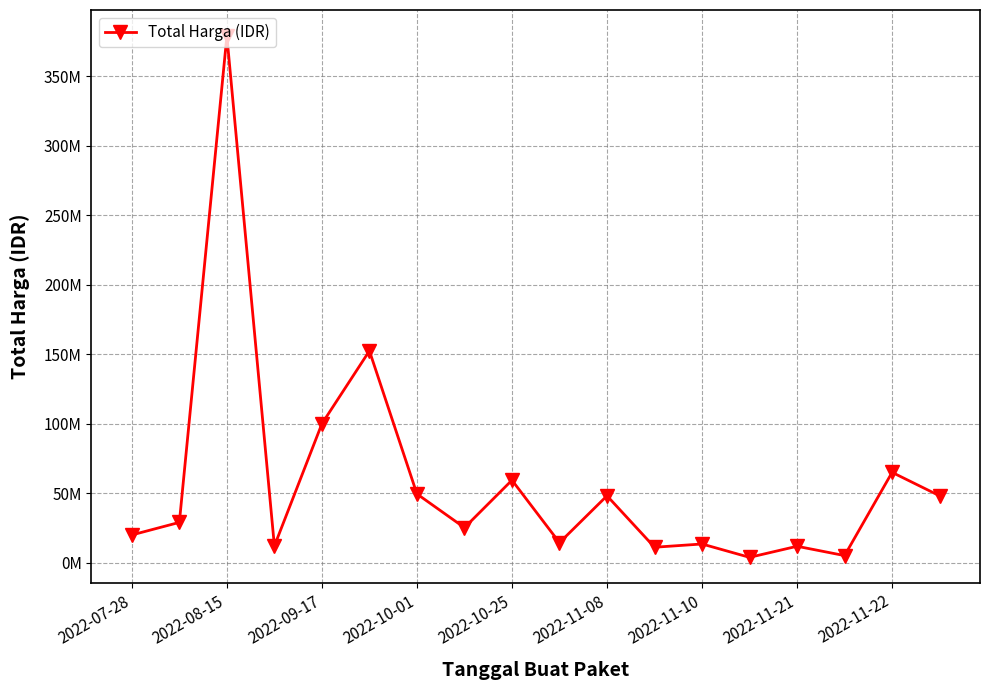

Is this an area chart (filled region under the line)?

No